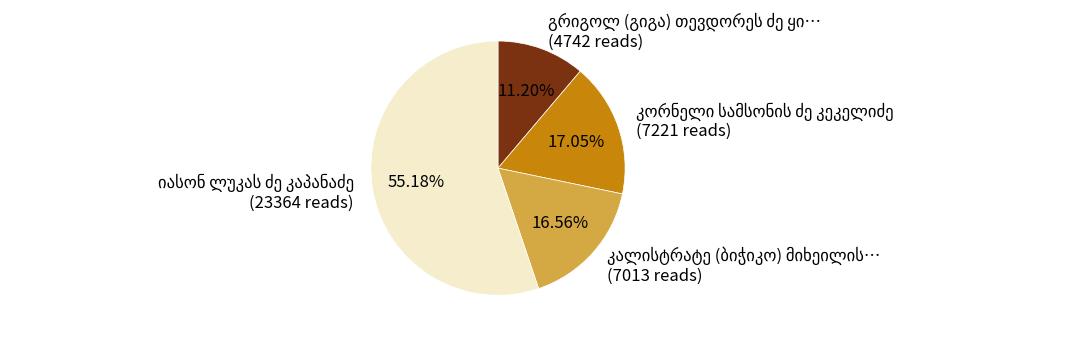

The იასონ ლუკას ძე კაპანაძე slice represents 55% of the pie. True or false?

True